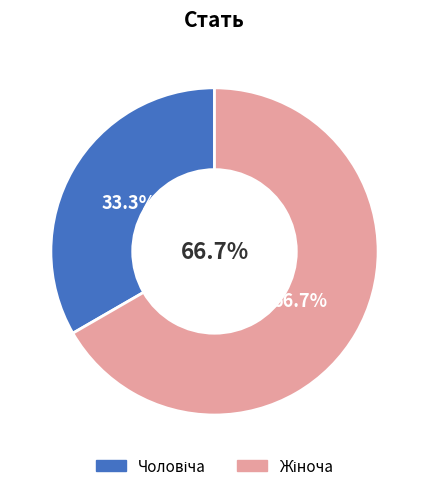

To the nearest percent, what is the combined percentage of Жіноча and Чоловіча?

100%